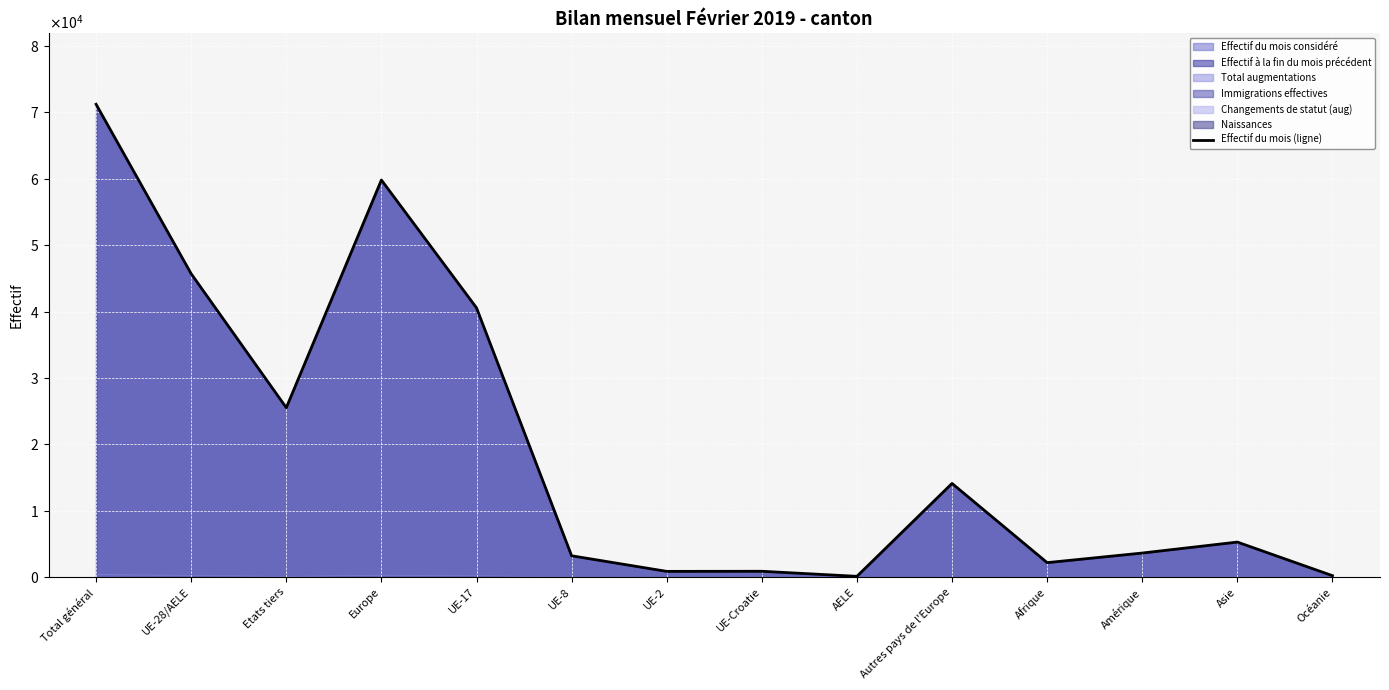

List the labels in order of value, largest first.

Total général, Europe, UE-28/AELE, UE-17, Etats tiers, Autres pays de l'Europe, Asie, Amérique, UE-8, Afrique, UE-Croatie, UE-2, Océanie, AELE